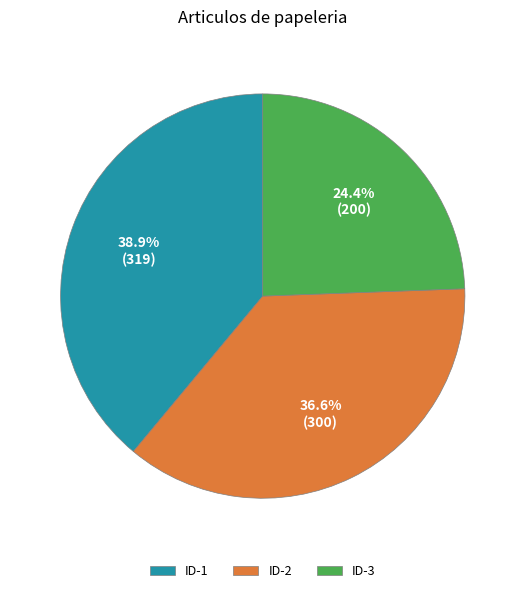

How many segments does this pie chart have?

3